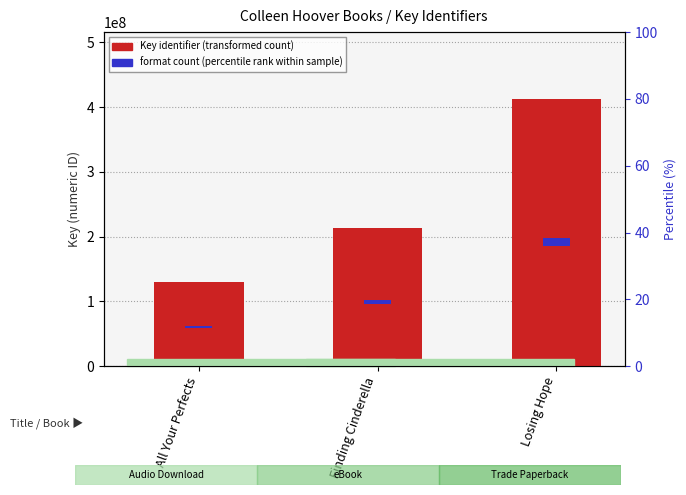

Reading right to left, what are all the values shown in this chart?

Key identifier: Losing Hope=412760691.0	Finding Cinderella=212701347.0	All Your Perfects=130056780.0
format count (accent): Losing Hope=12382820.7	Finding Cinderella=6381040.4	All Your Perfects=3901703.4